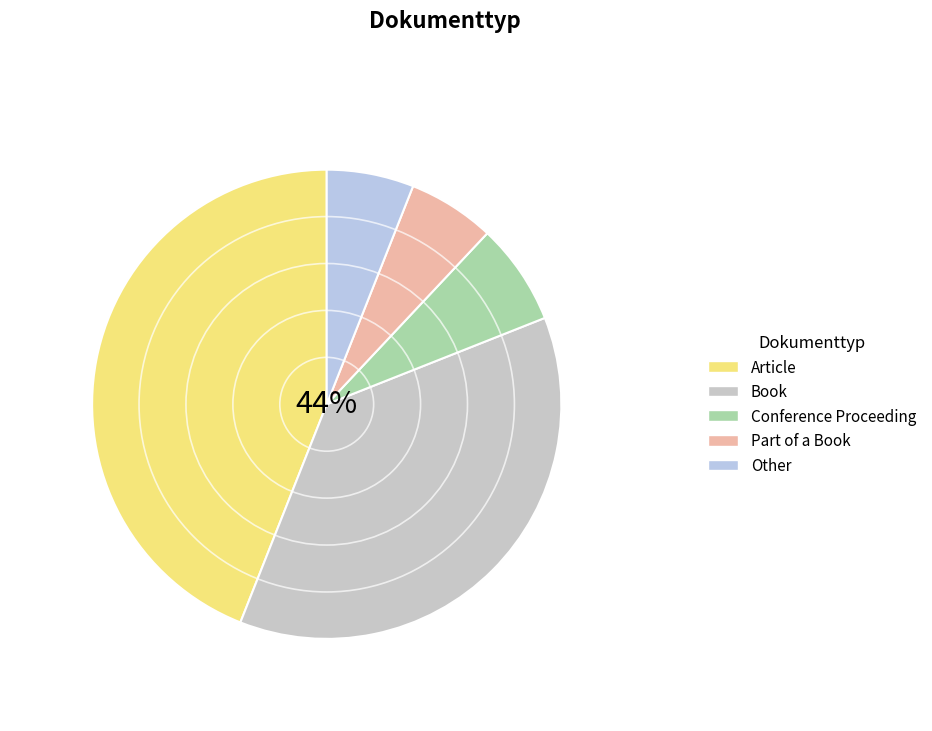

To the nearest percent, what portion does Article represent?

44%